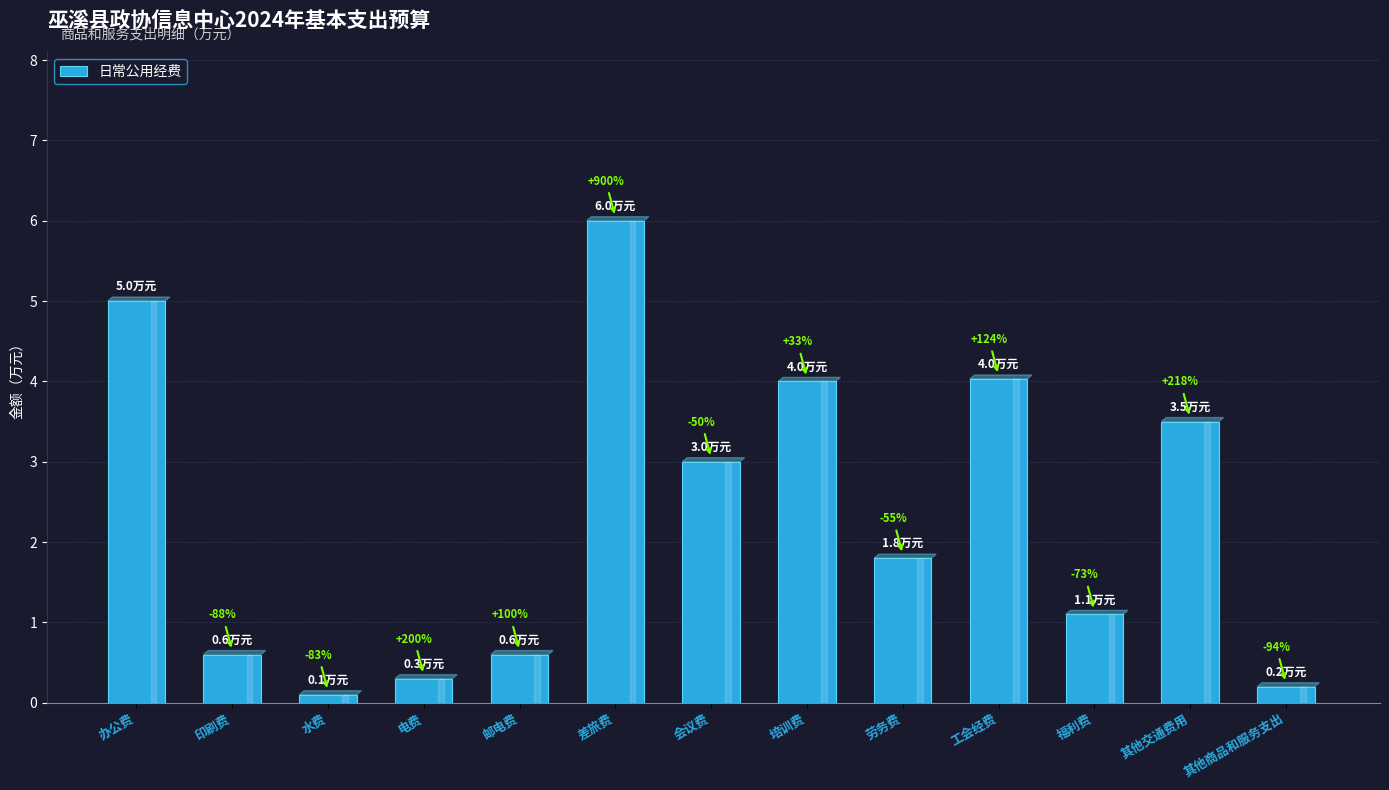

Rank the categories by value from highest to lowest.

差旅费, 办公费, 工会经费, 培训费, 其他交通费用, 会议费, 劳务费, 福利费, 印刷费, 邮电费, 电费, 其他商品和服务支出, 水费